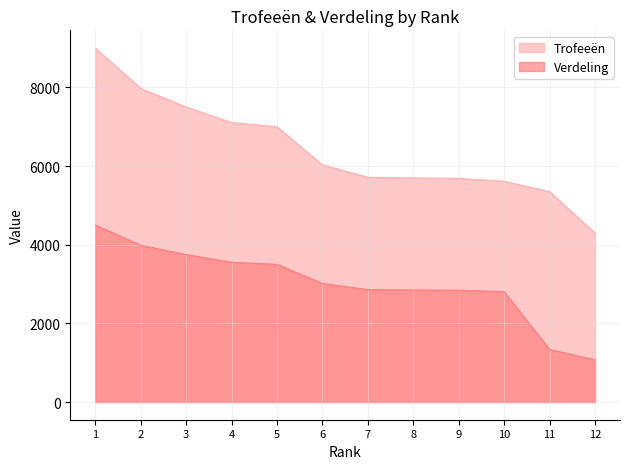

At which label does Trofeeën first exceed 6030?

1